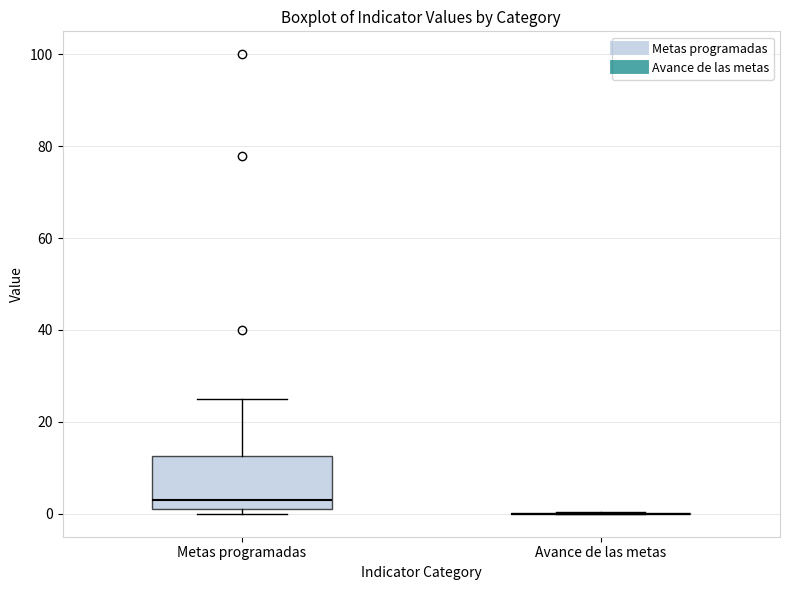

Comparing the boxes themselves (not the whiskers), which one is the tallest?

Metas programadas